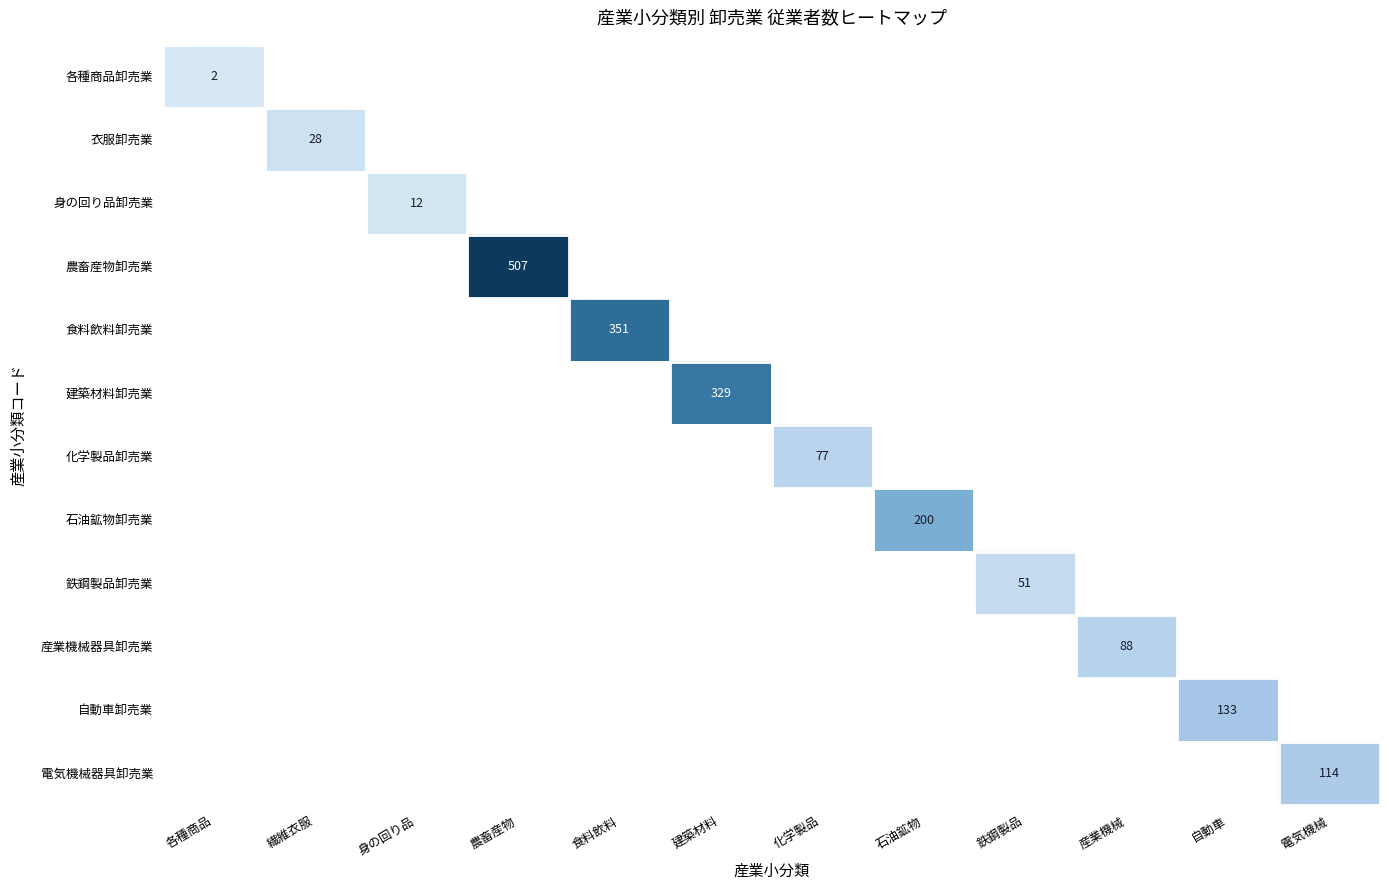

At which label does 各種商品卸売業 reach its minimum?

各種商品